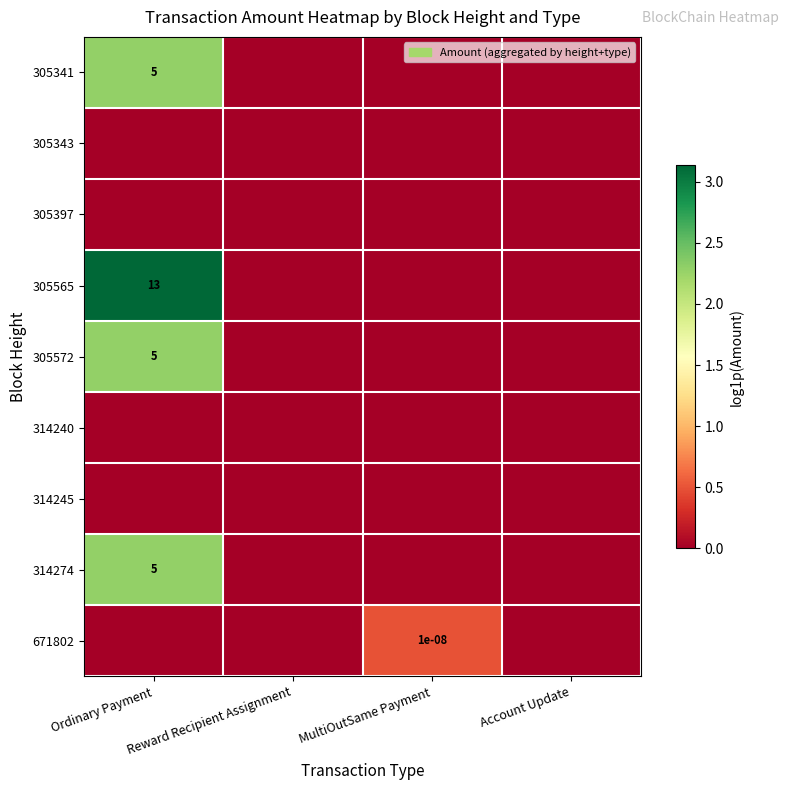

What is the difference between the maximum and minimum values in the 305341 series?

2.3